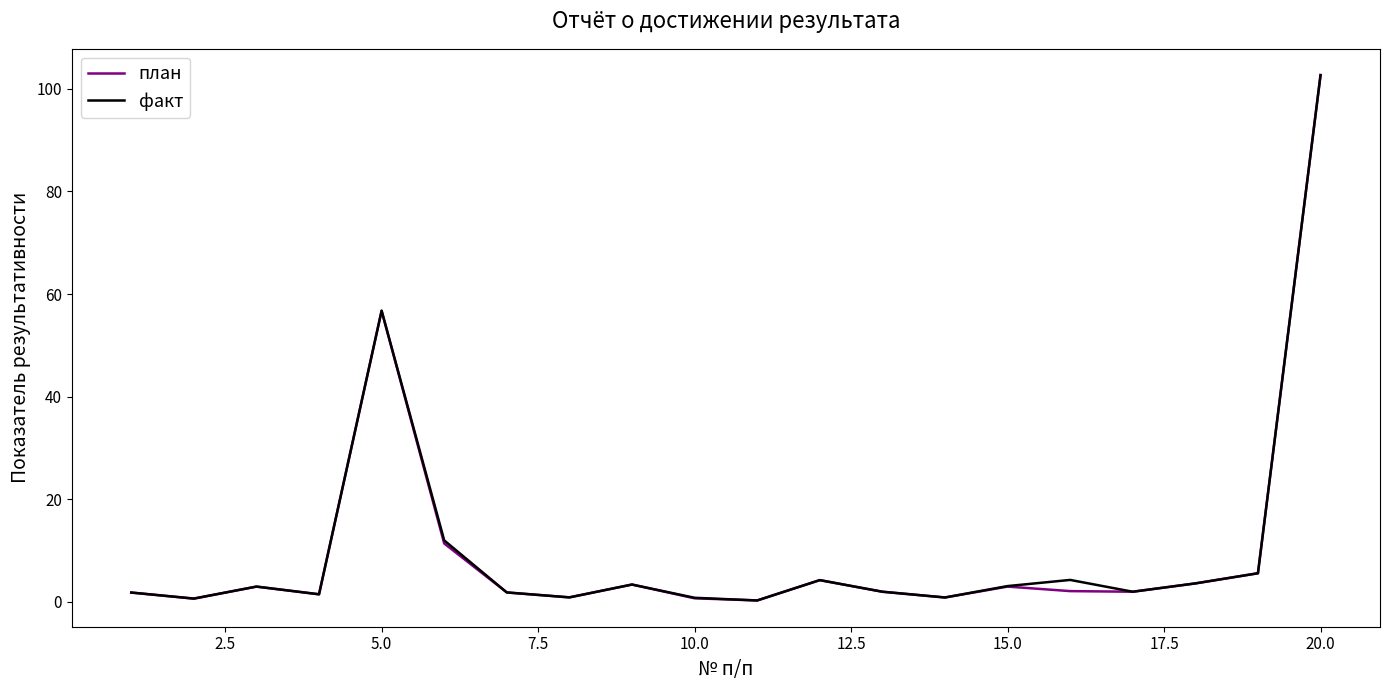

What is the highest value of the факт series?

102.7